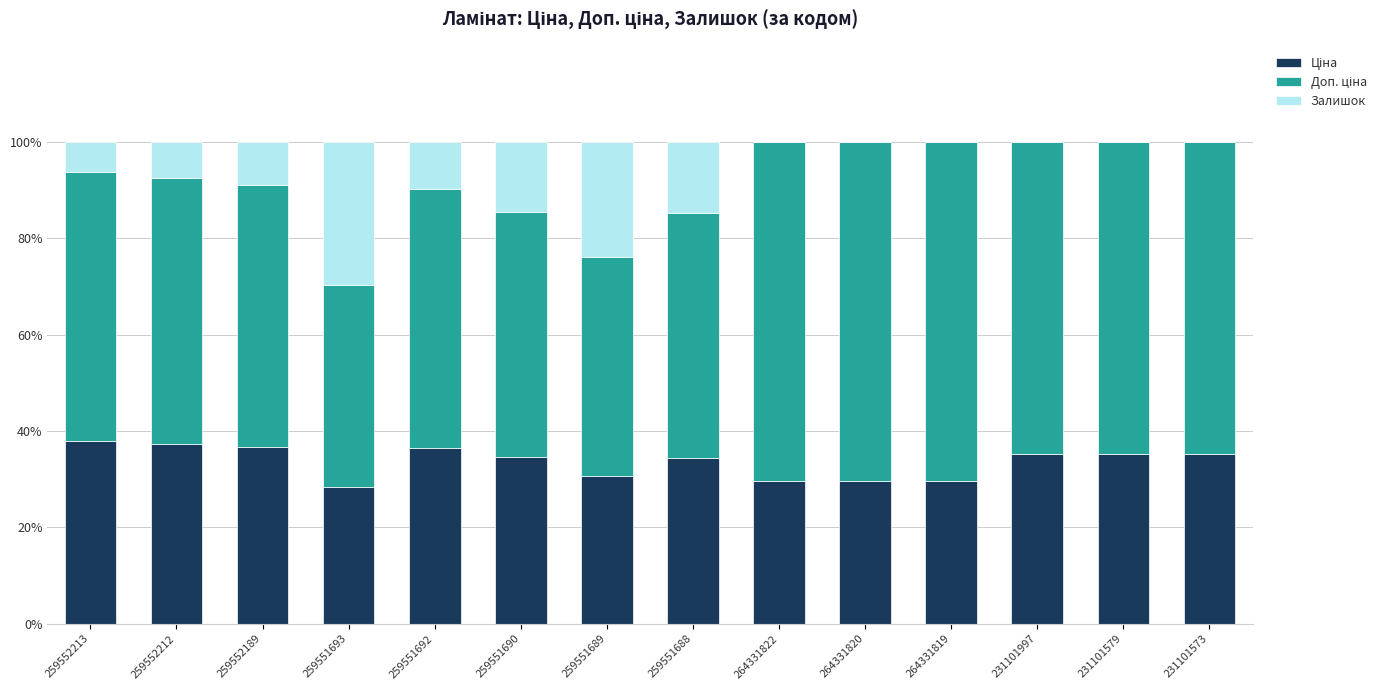

Are the bars horizontal?

No